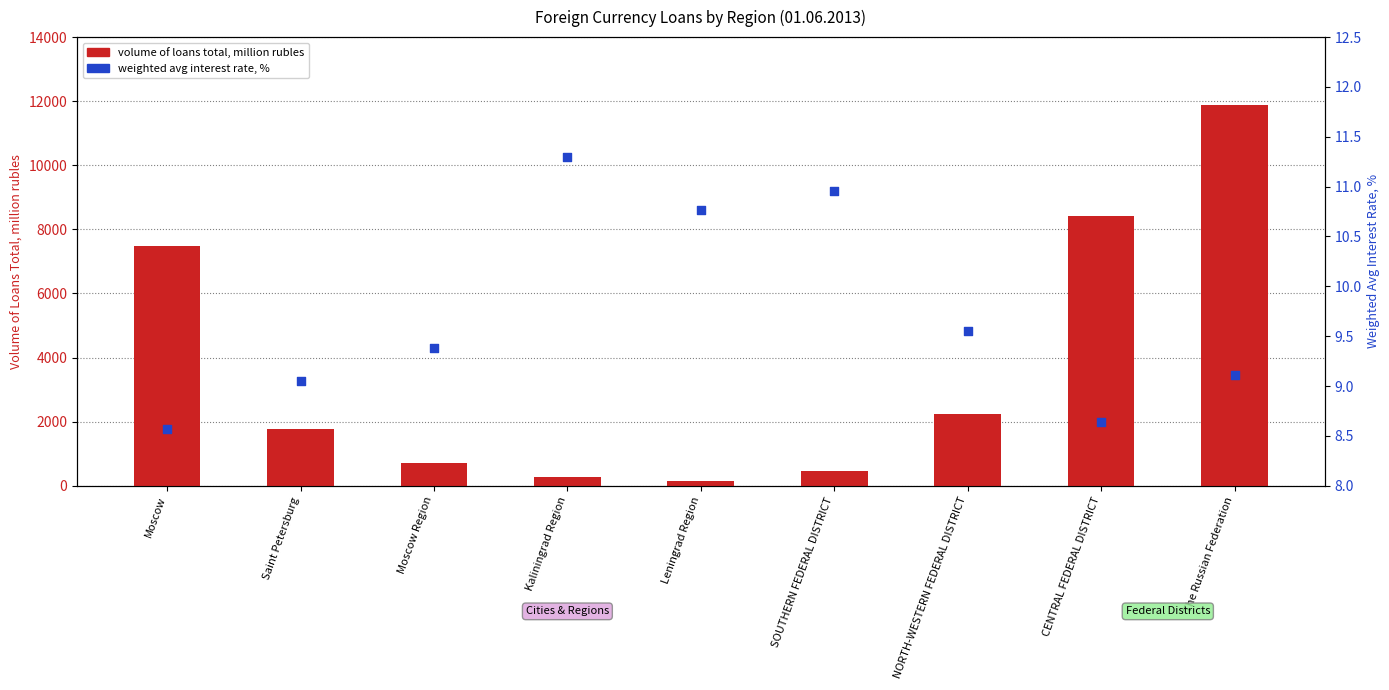

What is the total value across all series at Moscow Region?

719.4